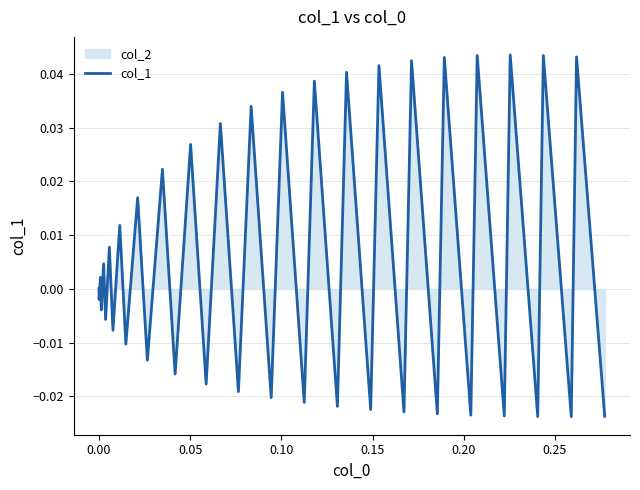

Does the chart display data point markers on the line(s)?

No